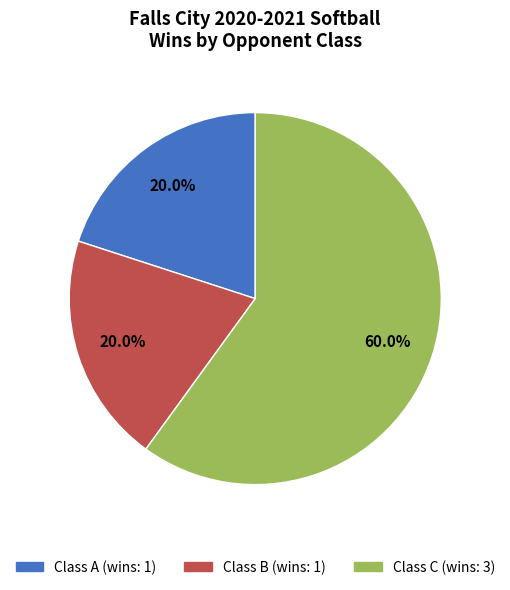

Between Class B and Class C, which is larger?

Class C